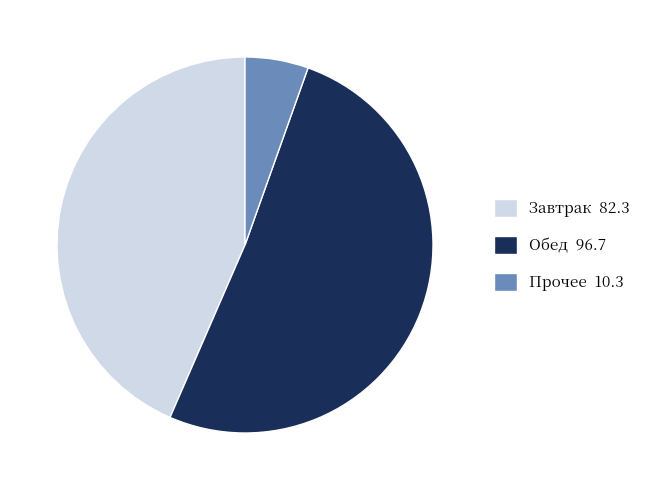

Is there a majority slice in this chart?

Yes